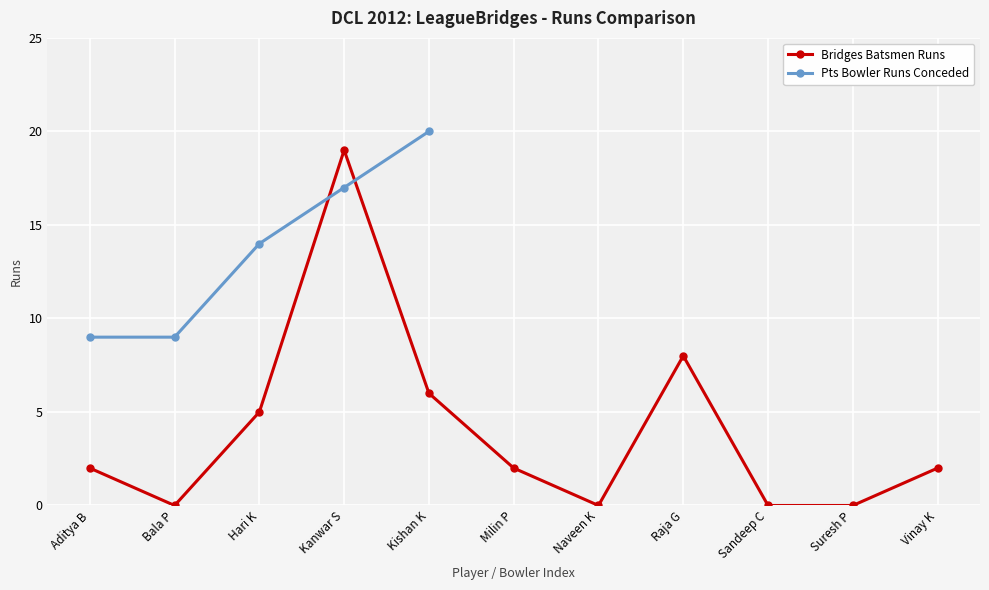

Which label corresponds to the smallest value in the chart?

Bala P